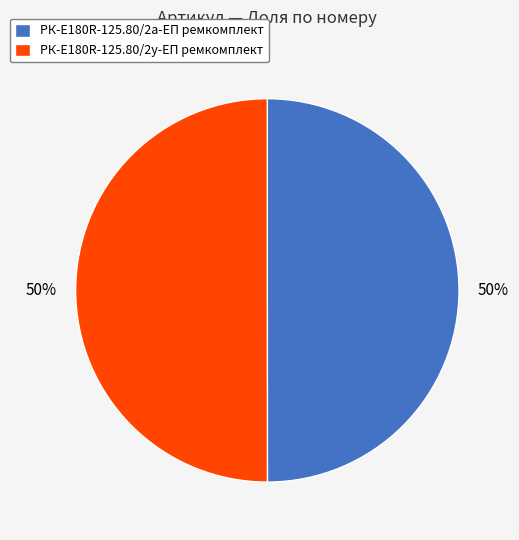

To the nearest percent, what is the average slice percentage?

50%